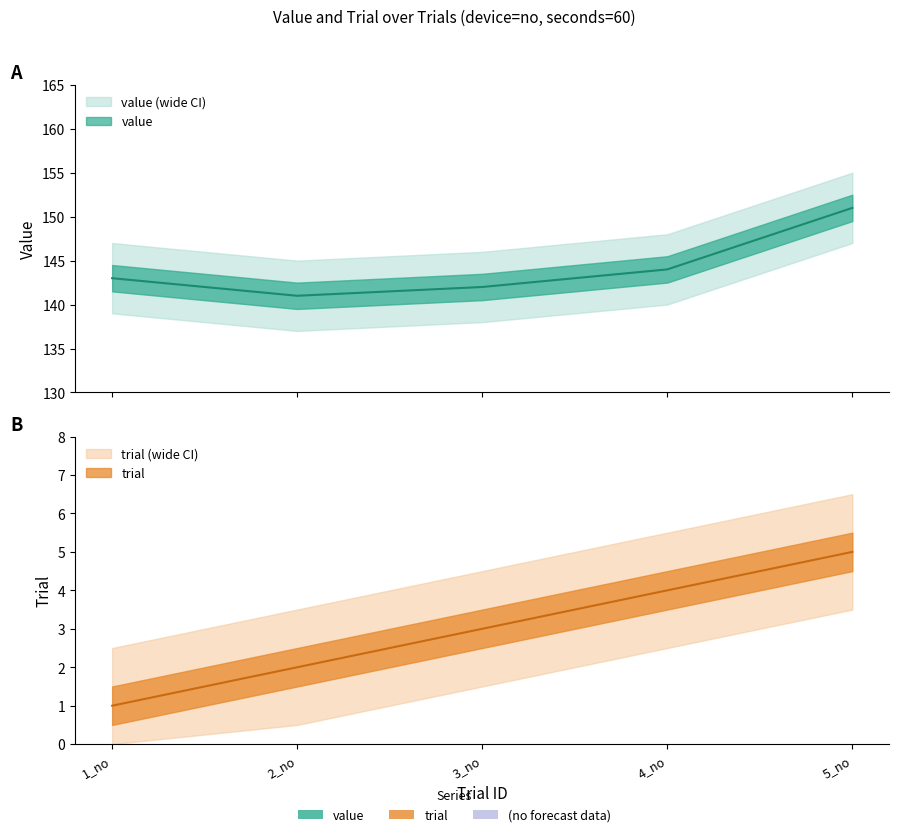

What is the maximum value for value?

151